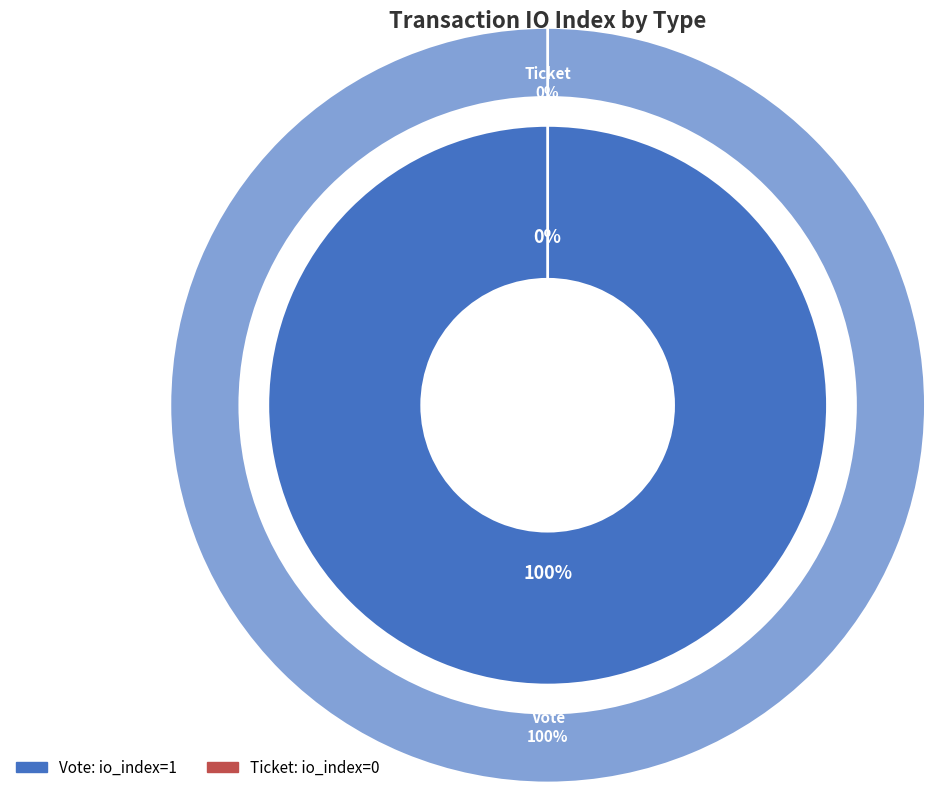

Which category has the biggest portion of the pie?

Vote